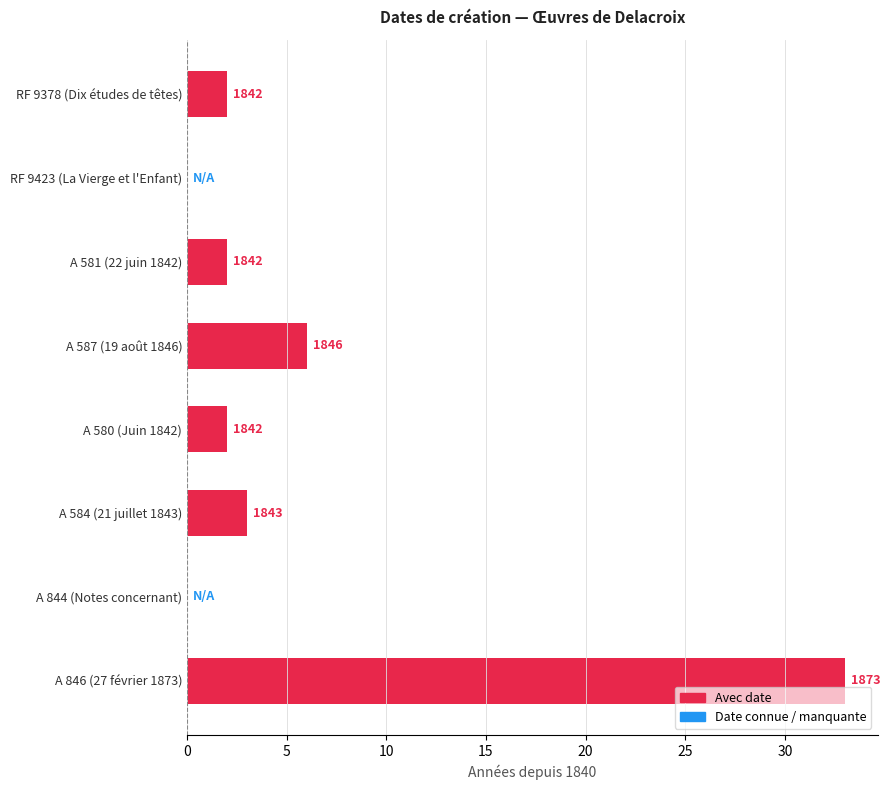

How many data points does each series have?

8